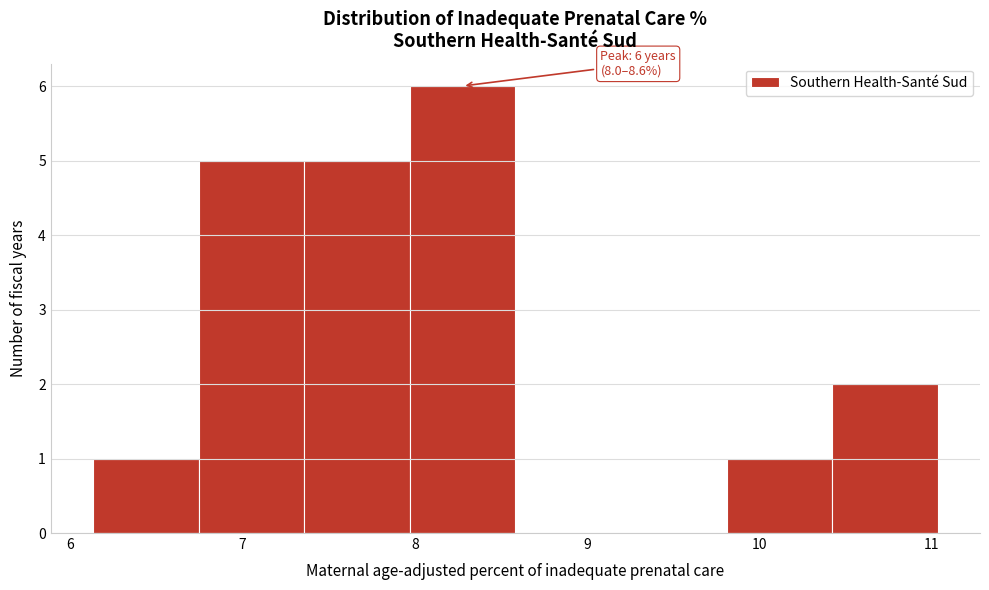

Which range on the x-axis has the tallest bar?

8.0 to 8.6